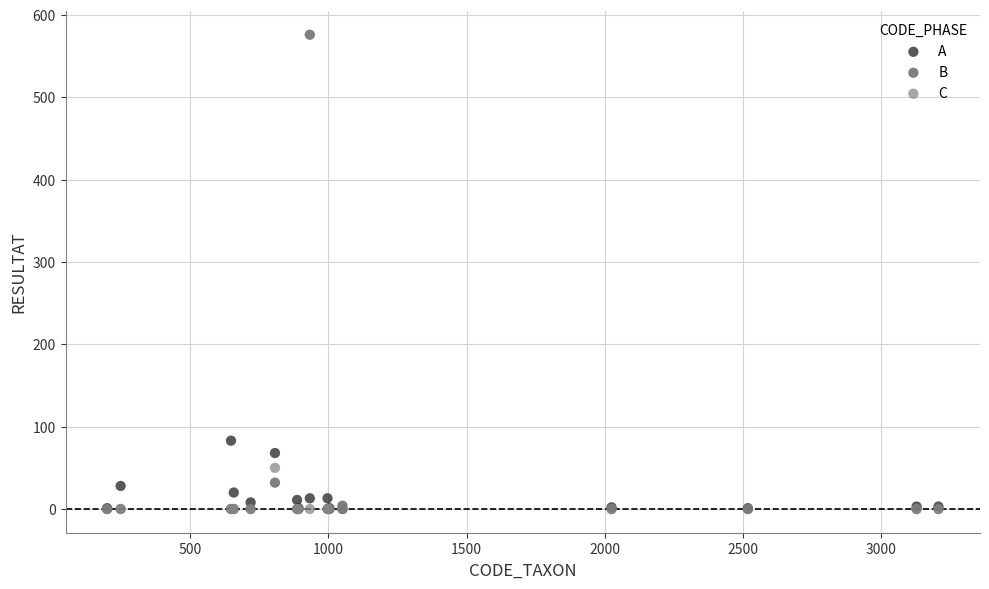

Across all series, what Y value is closest to 288?

83